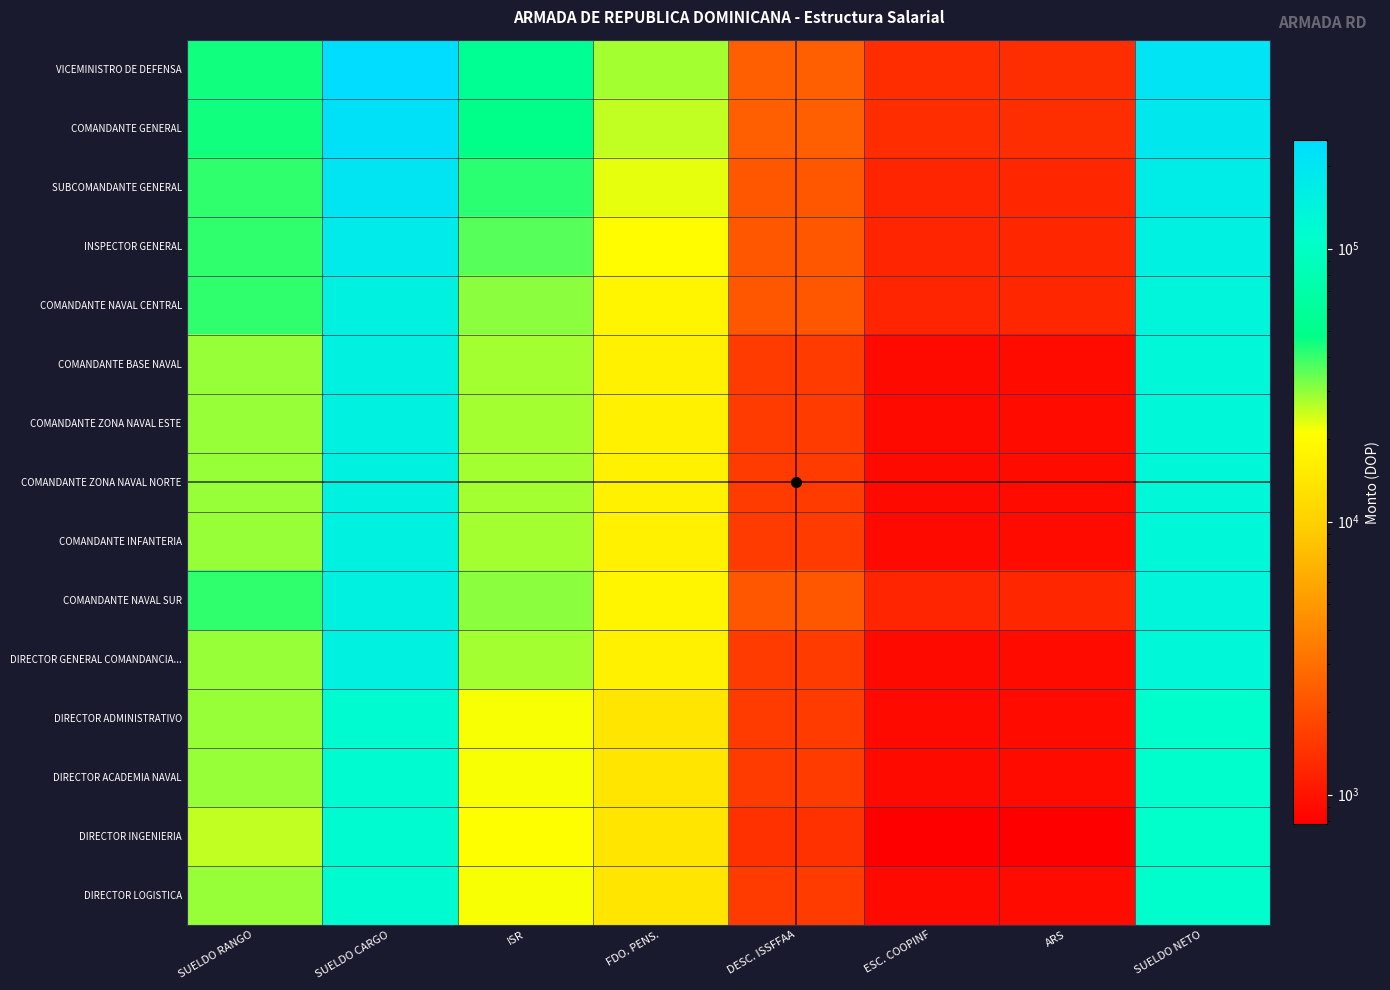

How many distinct data groups are displayed?

15